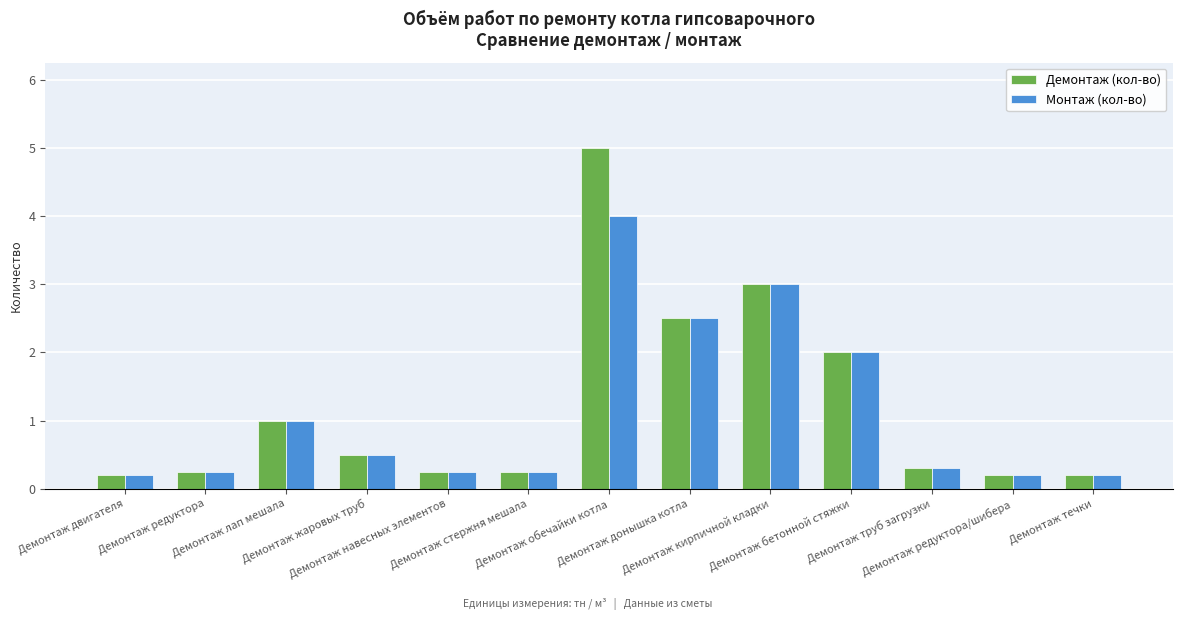

What is the label of the 13th bar from the right?

Демонтаж двигателя